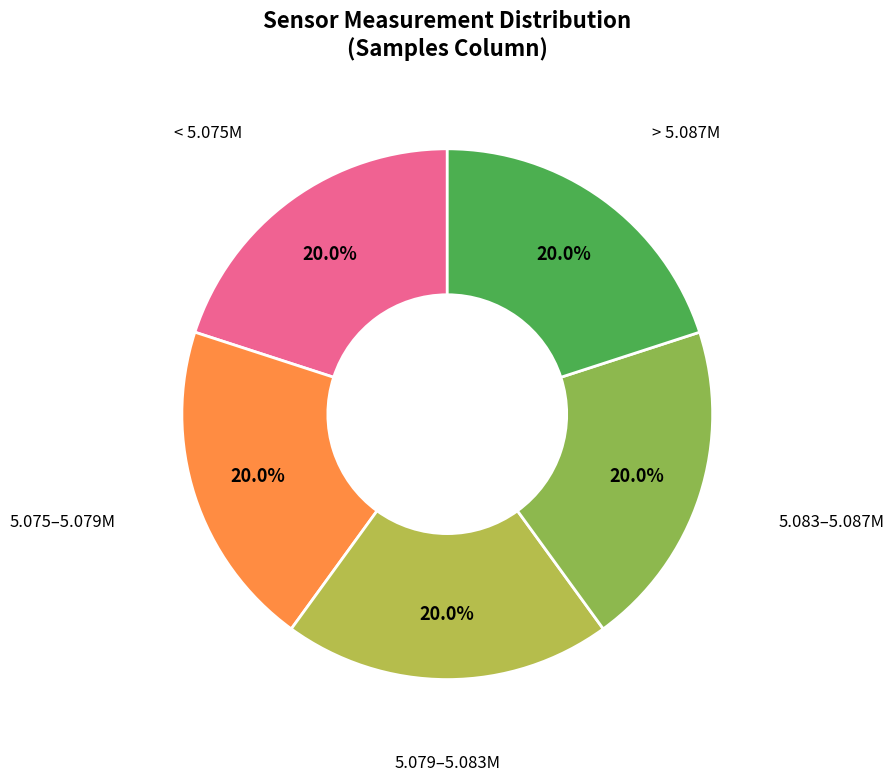

How many slices are in this pie chart?

5